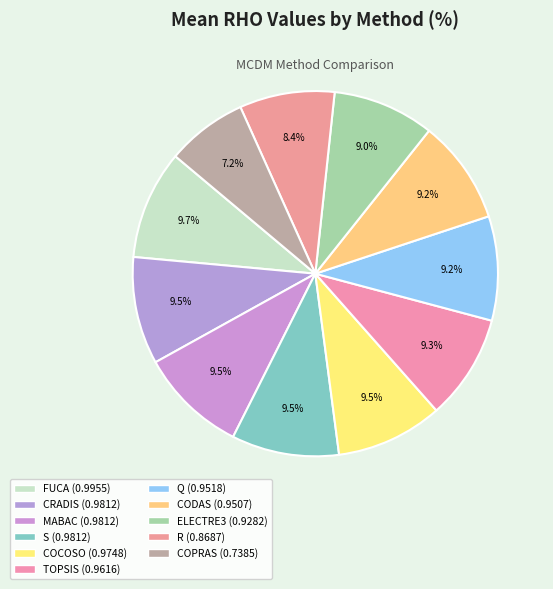

Which slice is the smallest?

COPRAS